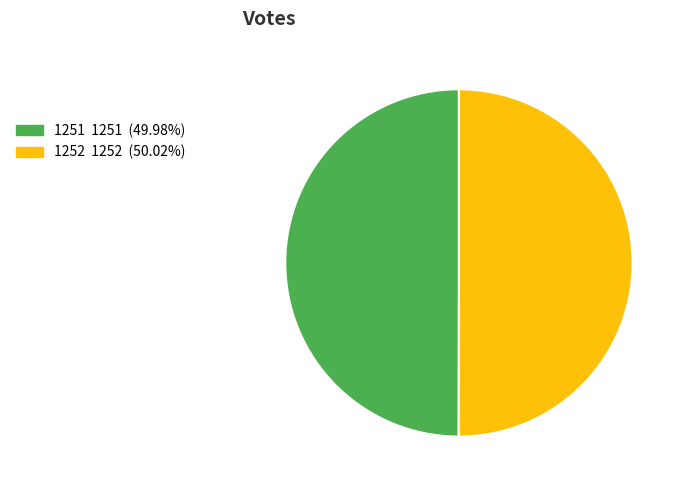

Approximately how many times larger is the value at 1251 1251 (49.98%) compared to 1252 1252 (50.02%)?

1.0